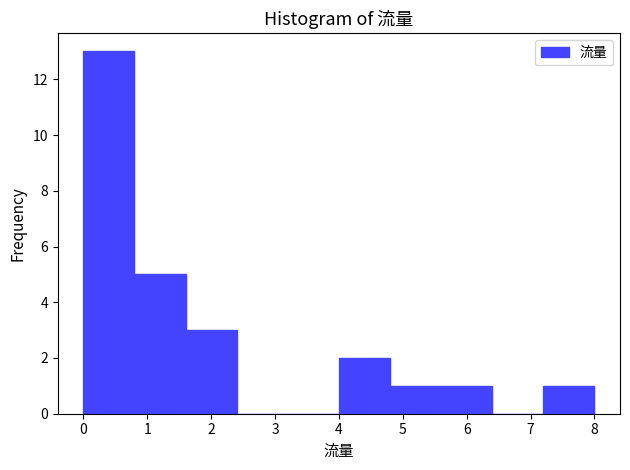

Which range on the x-axis has the tallest bar?

0.0 to 0.8